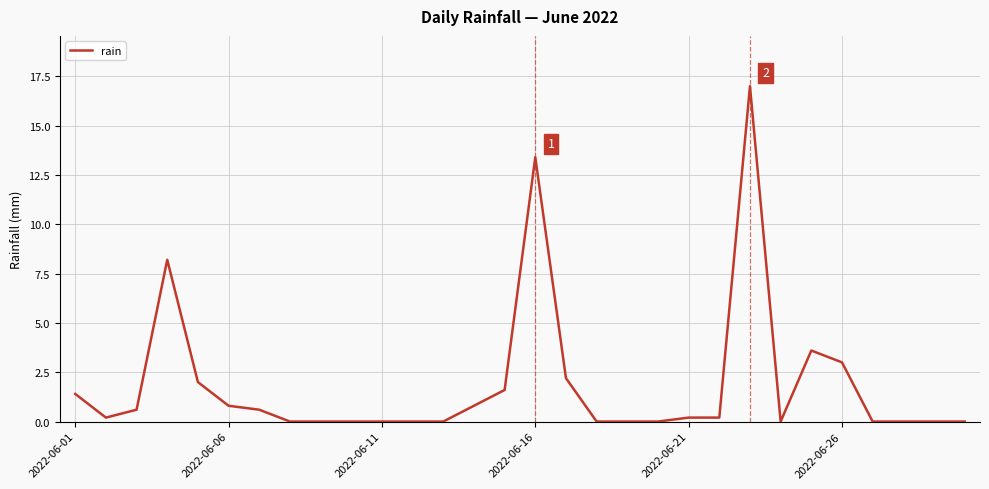

What is the maximum value shown in the chart?

17.0